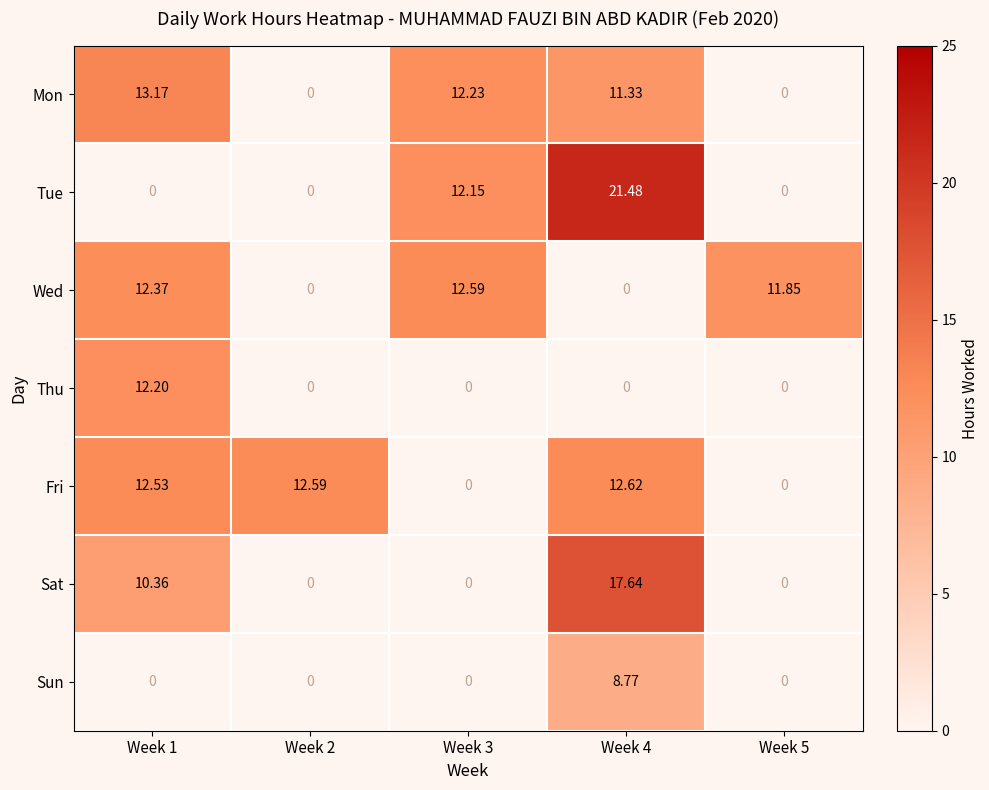

What is the greatest value displayed?

21.5